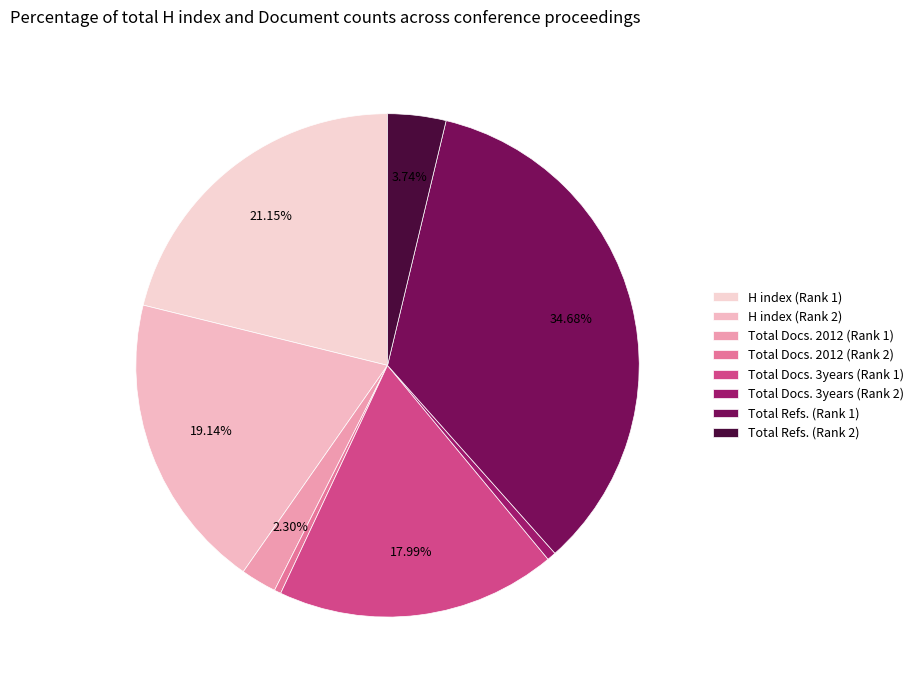

The H index (Rank 1) slice represents 21% of the pie. True or false?

True